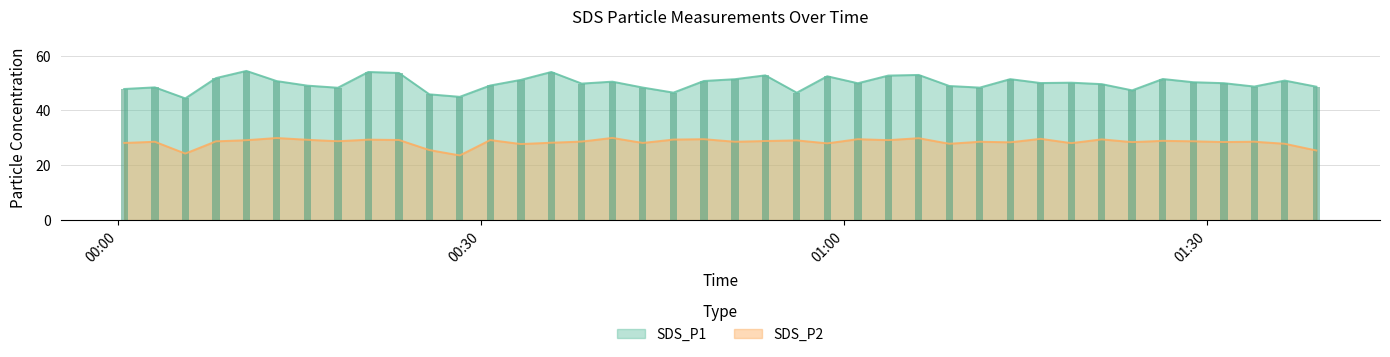

What is the difference between the SDS_P2 values at 2022/01/29 00:51:00 and 2022/01/29 01:16:17?

1.1